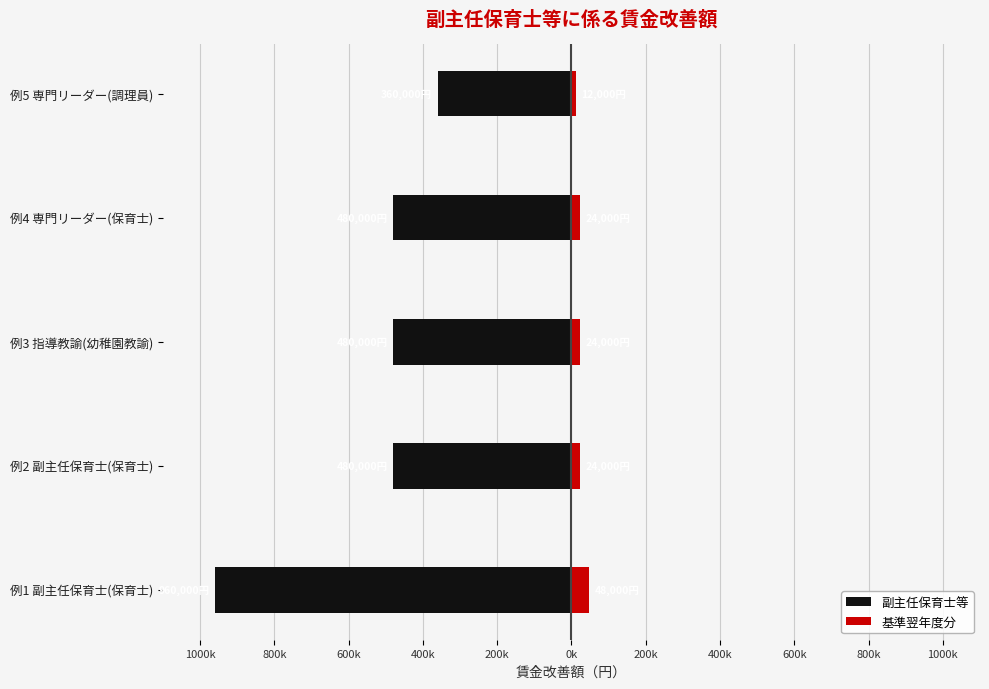

What are all the series names shown in the legend?

副主任保育士等, 基準翌年度分